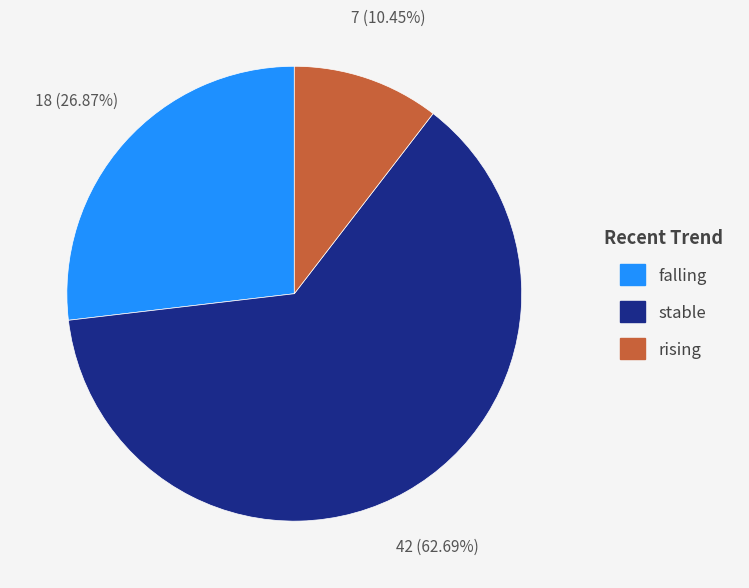

The rising slice represents 10% of the pie. True or false?

True